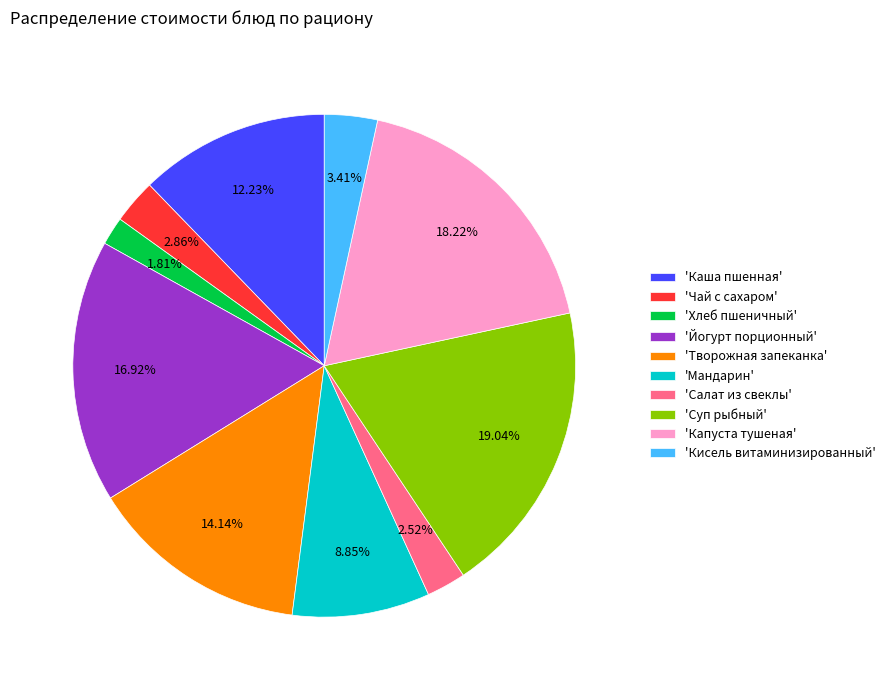

Is the sum of 'Салат из свеклы' and 'Суп рыбный' greater than half?

No